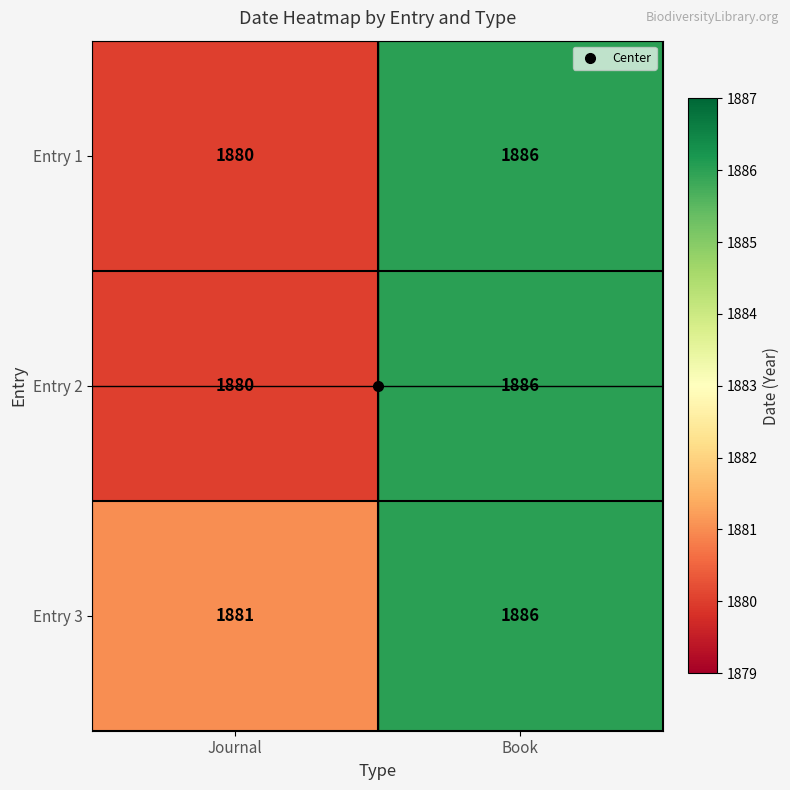

The value of Entry 1 at Book is 1886. True or false?

True